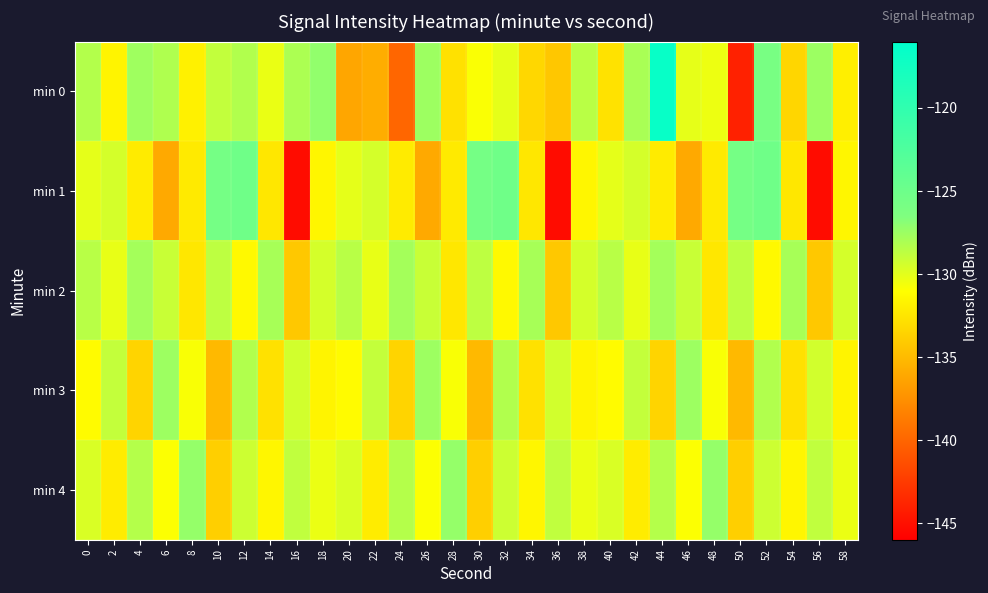

Between 38 and 20, which is larger?

38